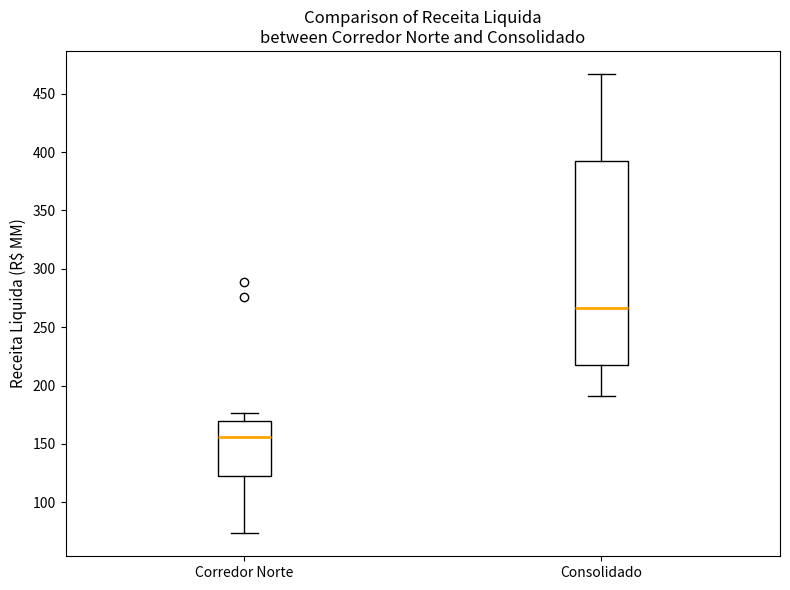

Where does the upper whisker of the box for Consolidado end on the y-axis? The values are not printed on the chart, so give them approximately, as read against the axis.

465